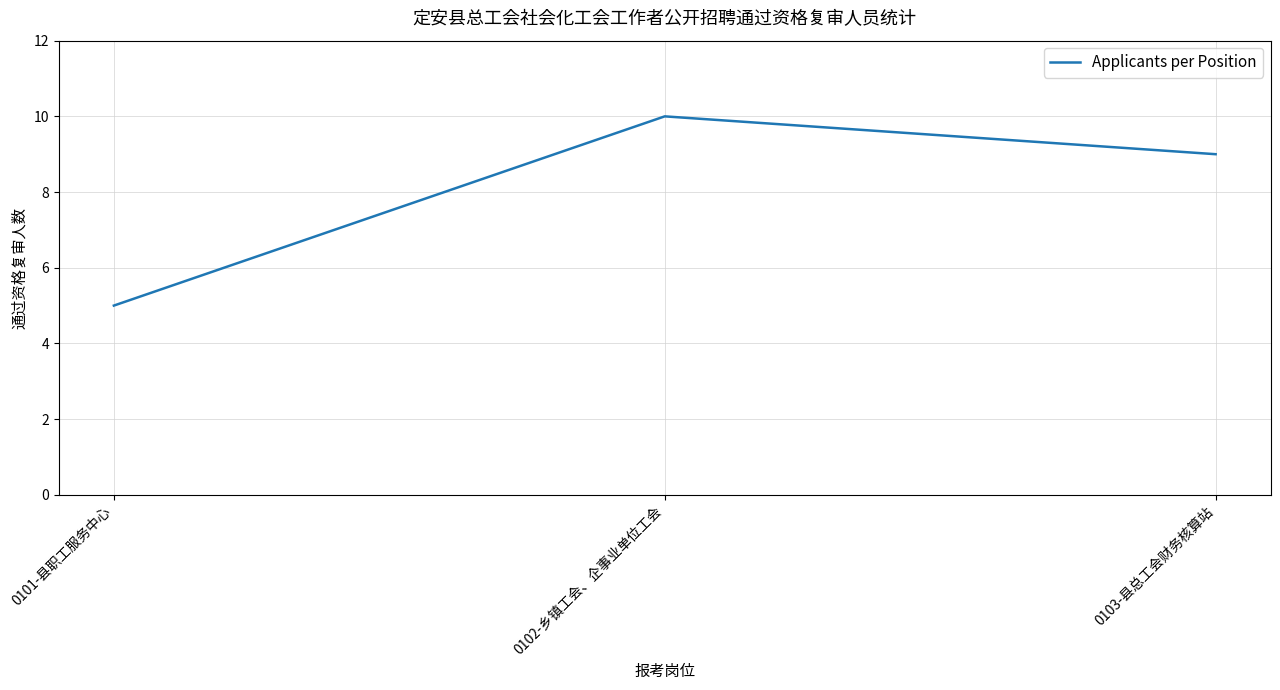

Reading left to right, extract all data points from this chart.

0101-县职工服务中心=5	0102-乡镇工会、企事业单位工会=10	0103-县总工会财务核算站=9